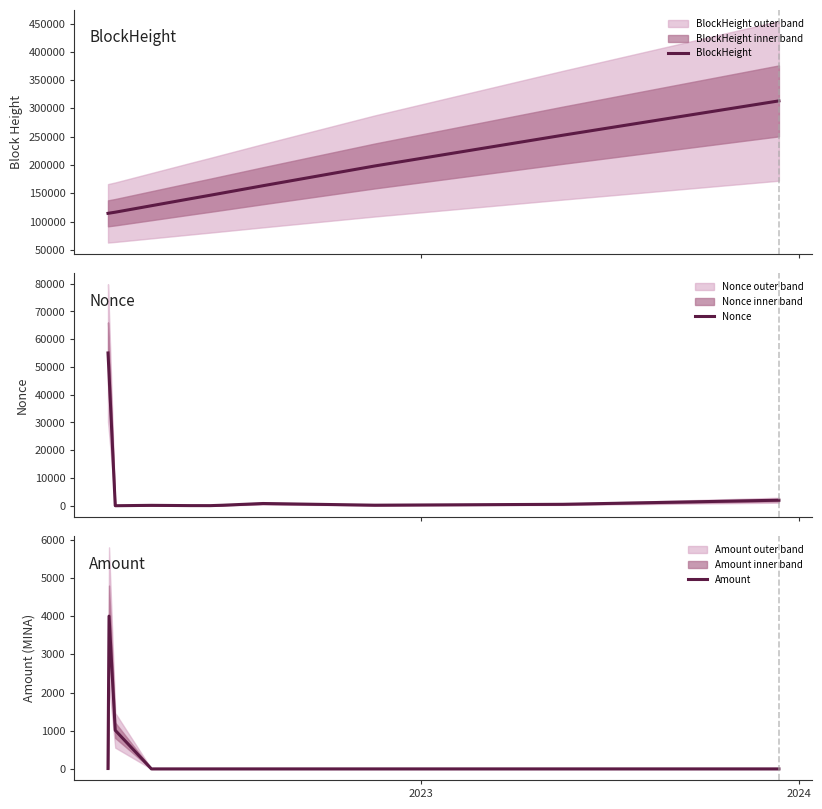

How many times do Amount and Nonce cross each other?

2